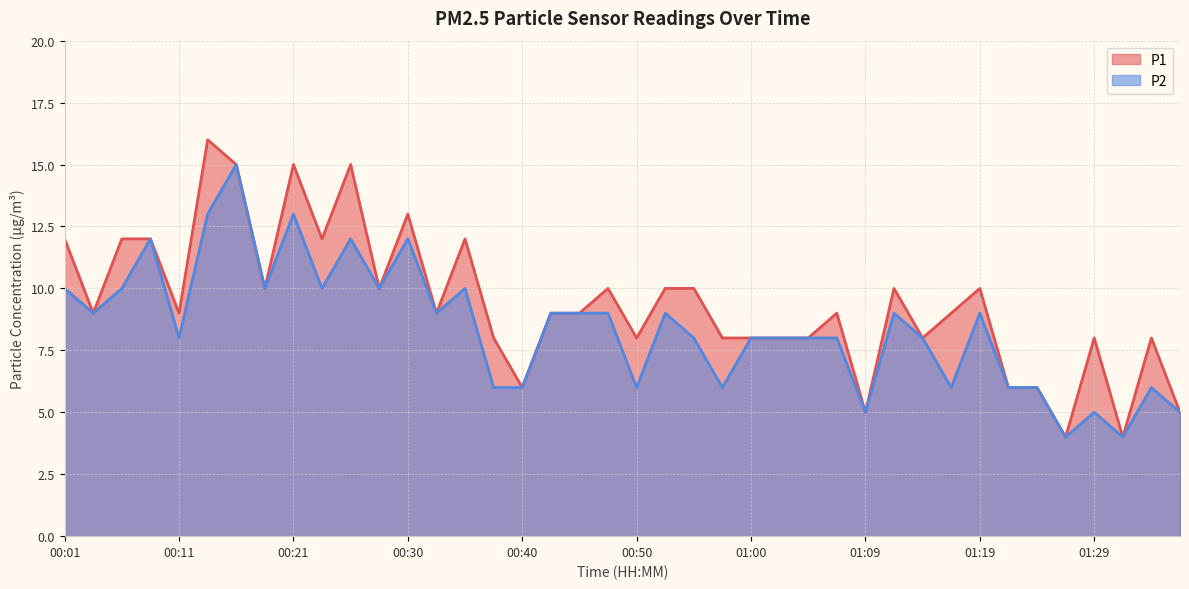

Rank the series at 00:38 from highest to lowest value.

P1, P2